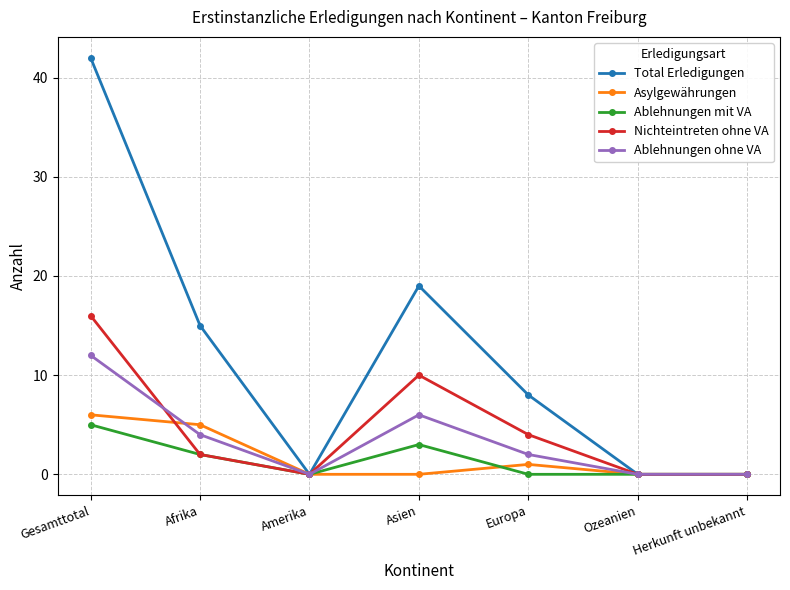

At how many categories does at least one series exceed 4?

4